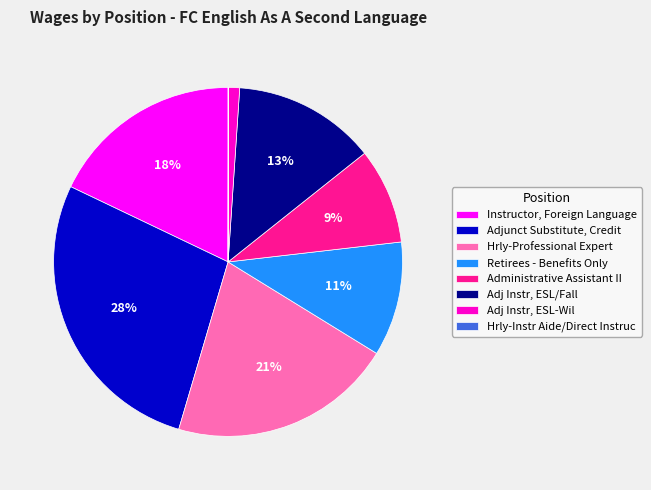

To the nearest percent, what is the average slice percentage?

12%